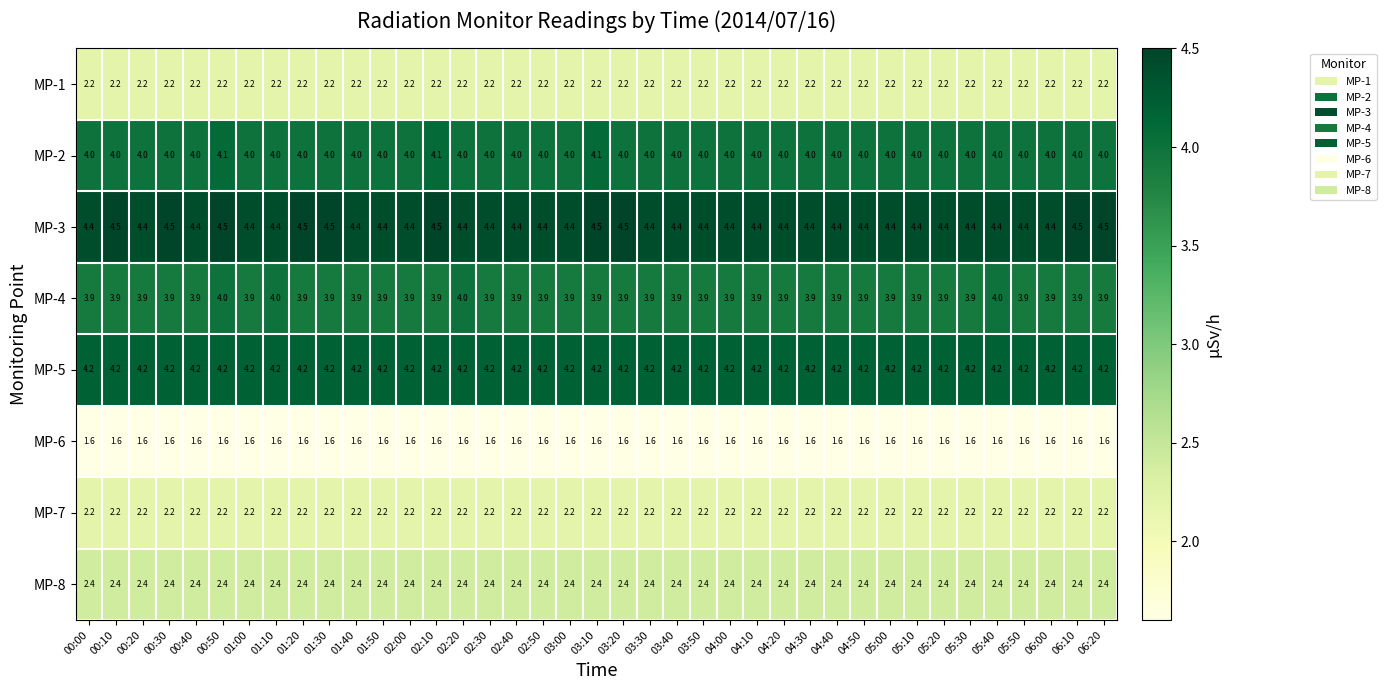

What is the spread (max minus min) of values at 04:10?

2.8